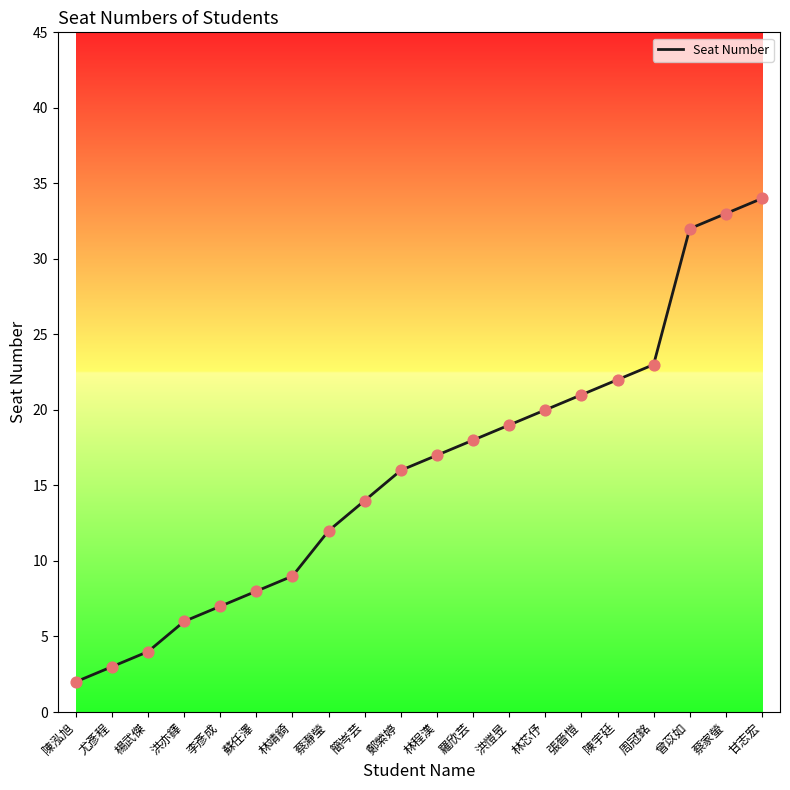

Between 曾苡如 and 張晉愷, which is larger?

曾苡如